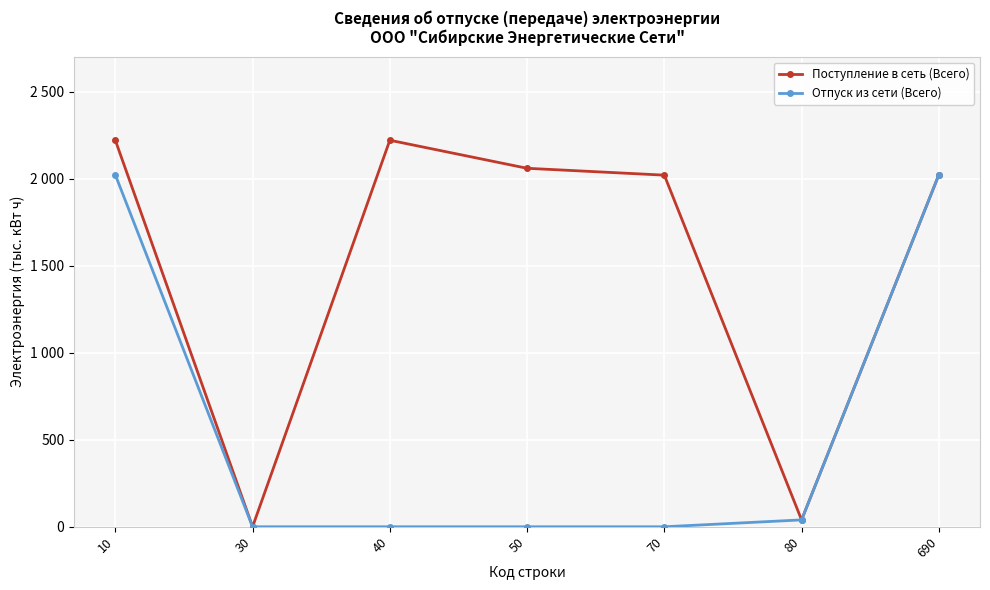

What are all the series names shown in the legend?

Поступление в сеть (Всего), Отпуск из сети (Всего)